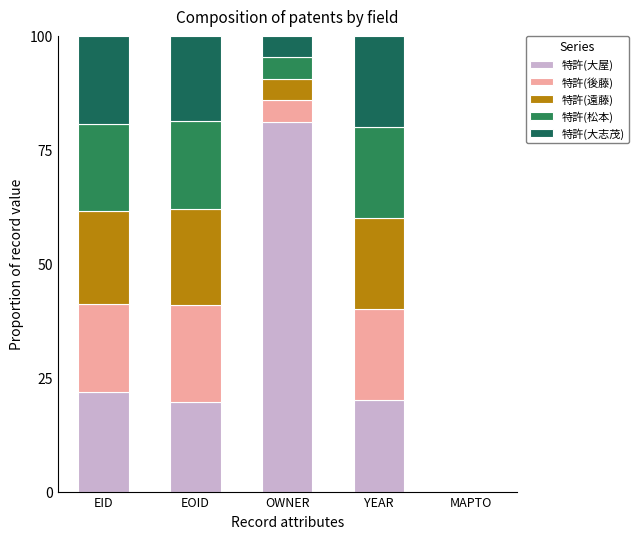

Between MAPTO and EID, which is larger?

EID